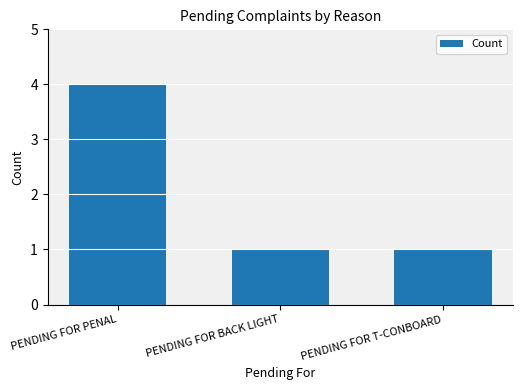

At which category does the chart reach its peak across all series?

PENDING FOR PENAL